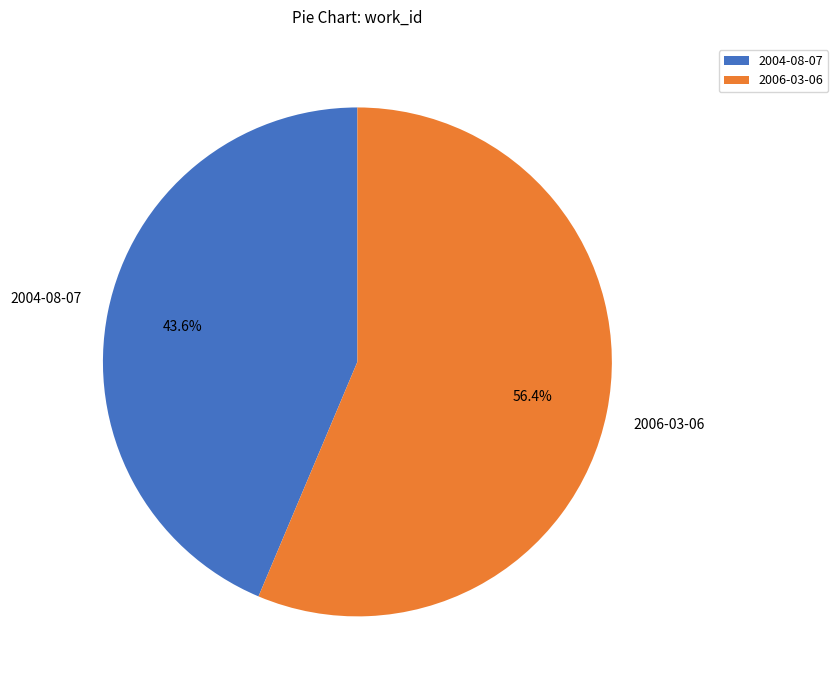

How many slices are in this pie chart?

2